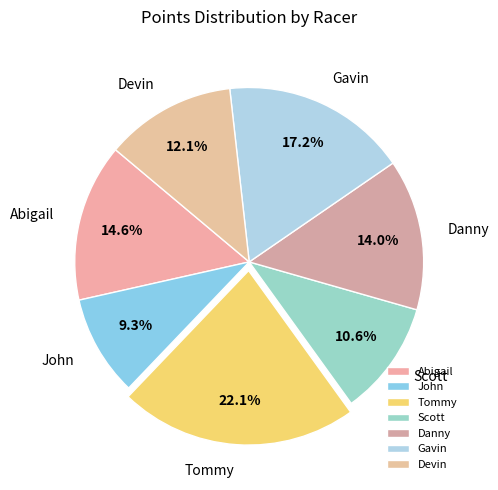

Which category has the smallest portion of the pie?

John